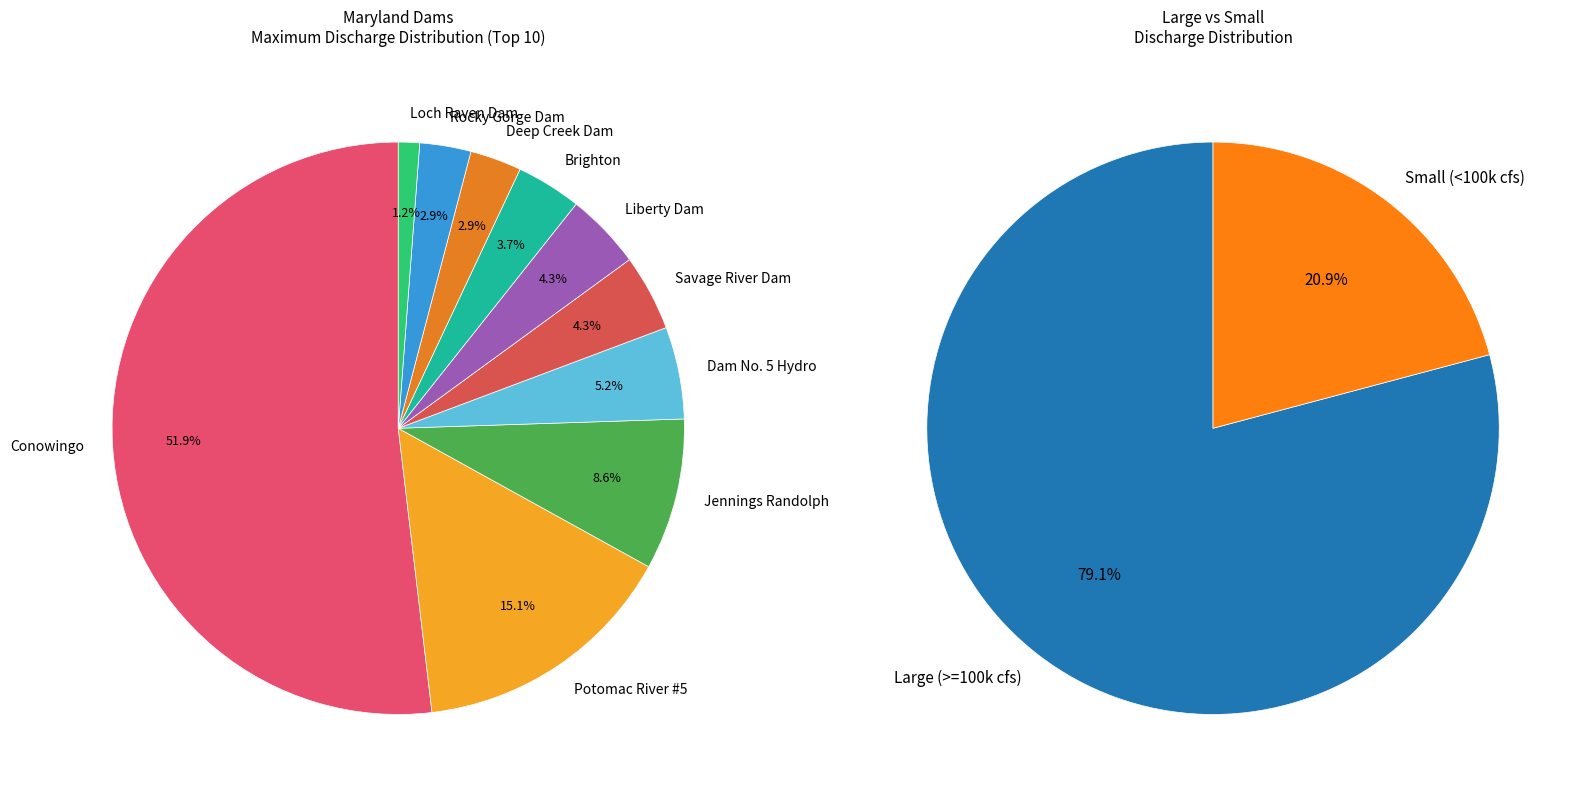

Which slice is the largest?

Conowingo